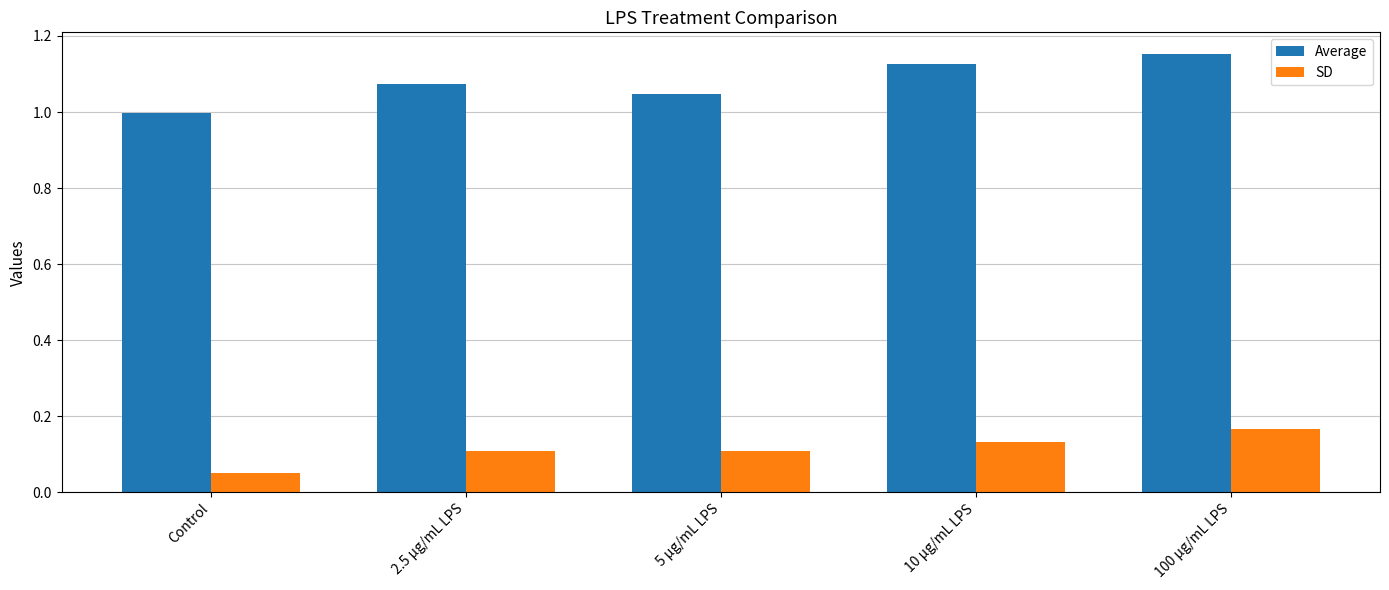

At how many categories does at least one series exceed 0?

5